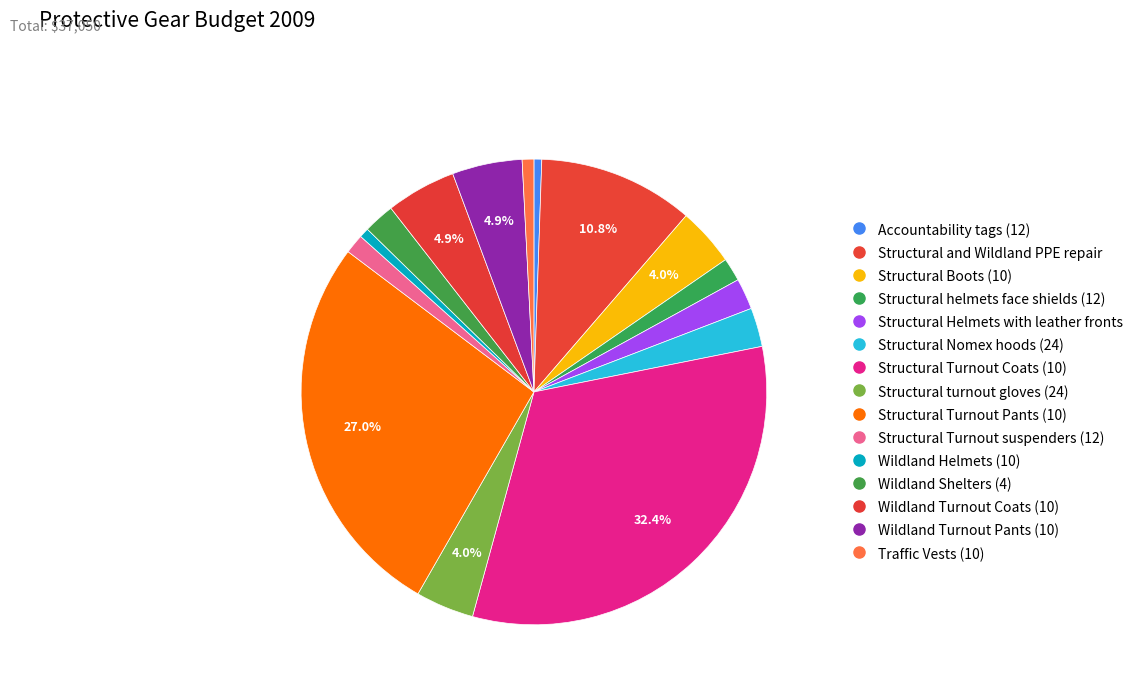

To the nearest percent, what is the difference between the largest and smallest slice percentages?

32%